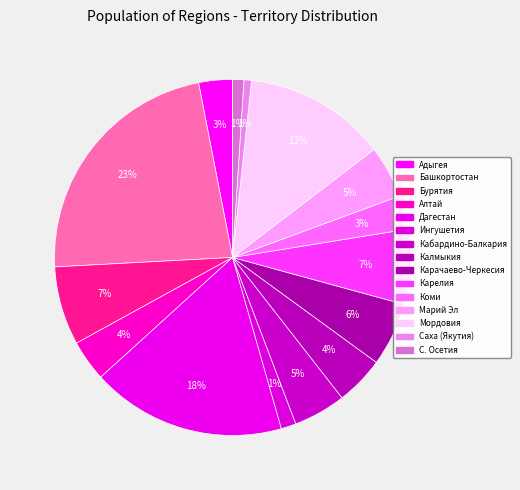

Count the number of slices in the pie.

15